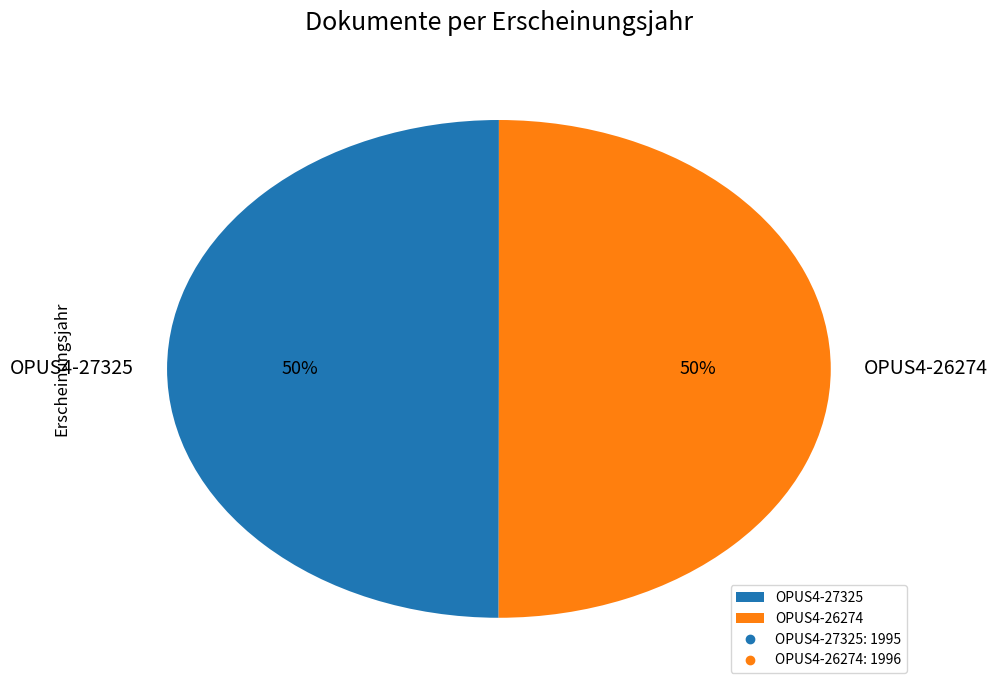

How many segments does this pie chart have?

2